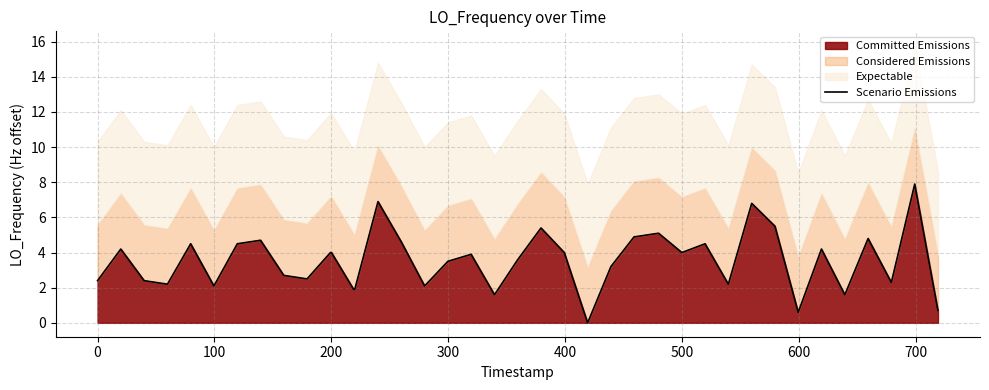

How many data points are above 4?

16